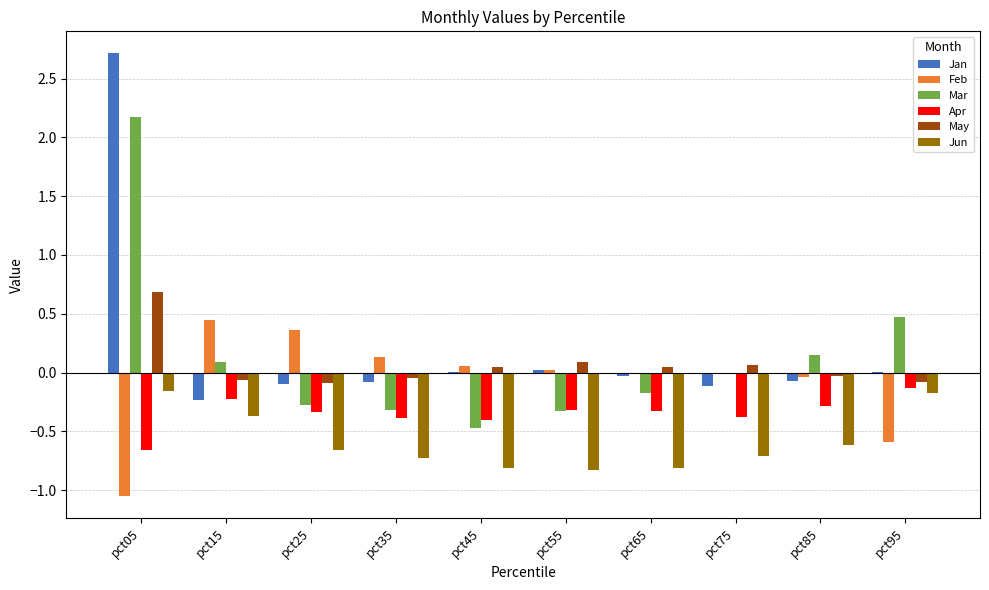

At which label does Apr reach its peak?

pct95